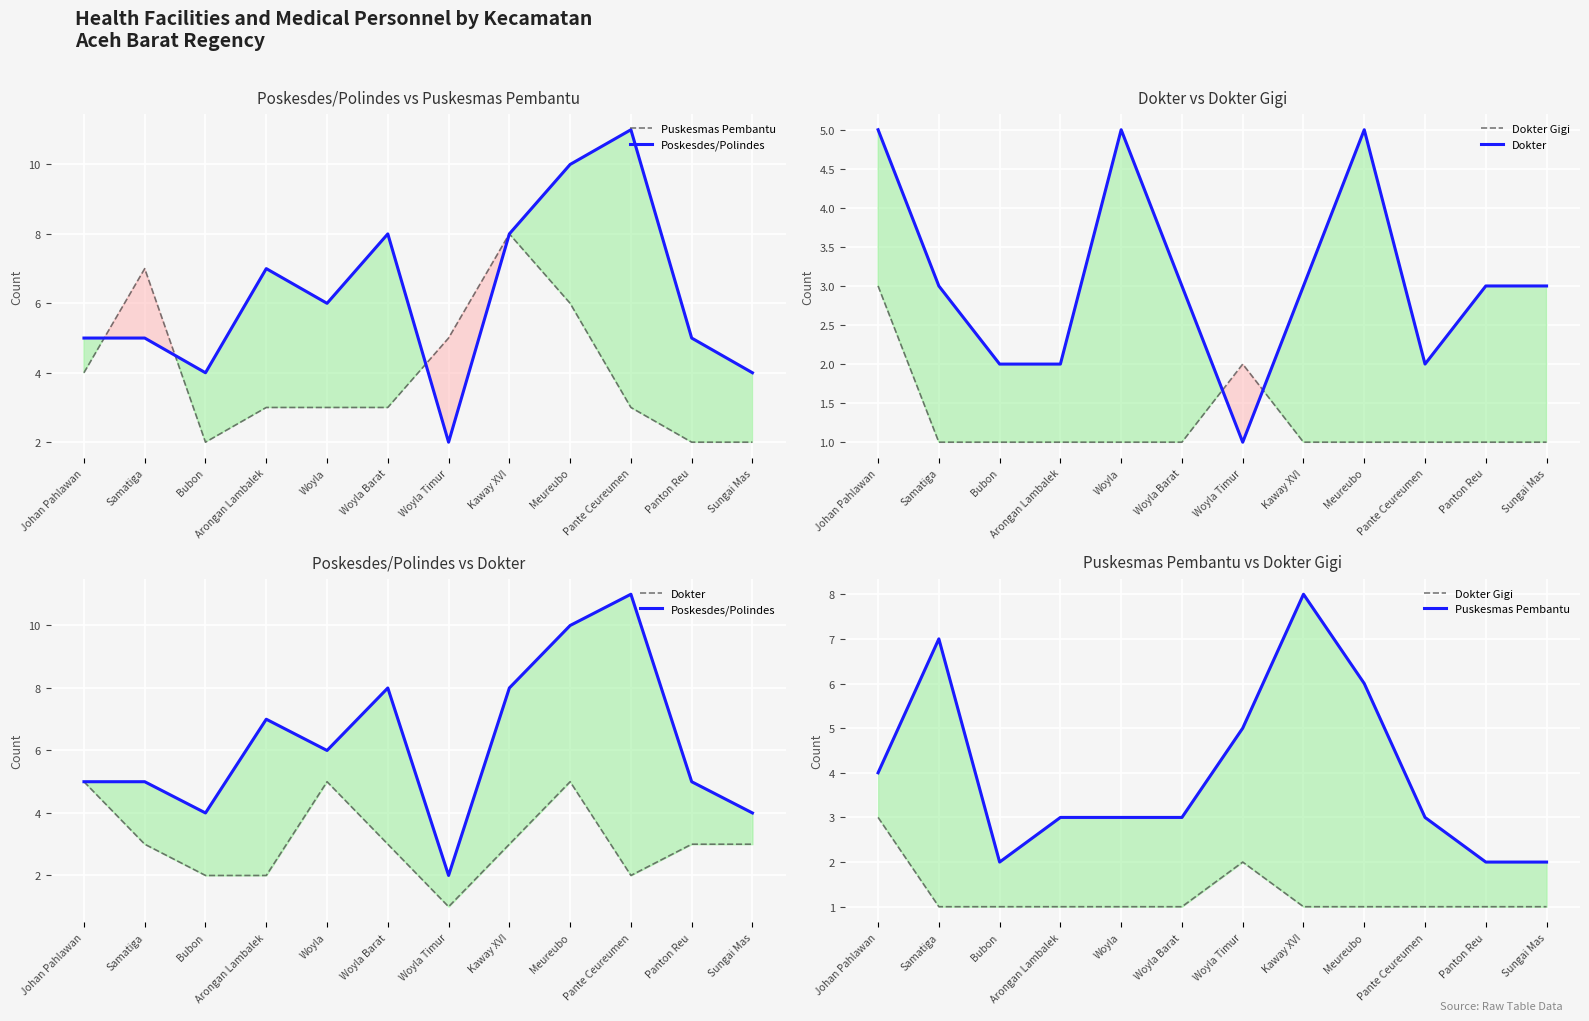

Reading right to left, transcribe all the data shown in this chart.

Puskesmas Pembantu: 2	2	3	6	8	5	3	3	3	2	7	4
Poskesdes/Polindes: 4	5	11	10	8	2	8	6	7	4	5	5
Dokter Gigi: 1	1	1	1	1	2	1	1	1	1	1	3
Dokter: 3	3	2	5	3	1	3	5	2	2	3	5